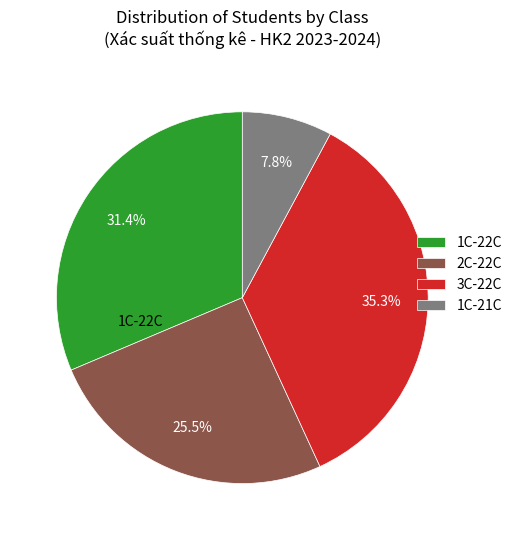

Rank the categories by value from highest to lowest.

3C-22C, 1C-22C, 2C-22C, 1C-21C